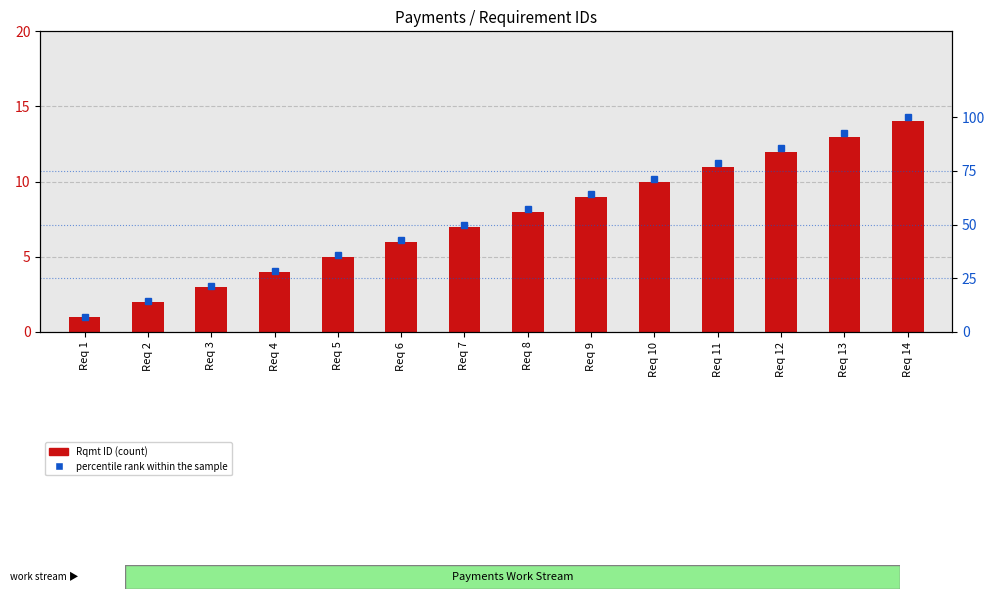

How many series are shown in this chart?

2